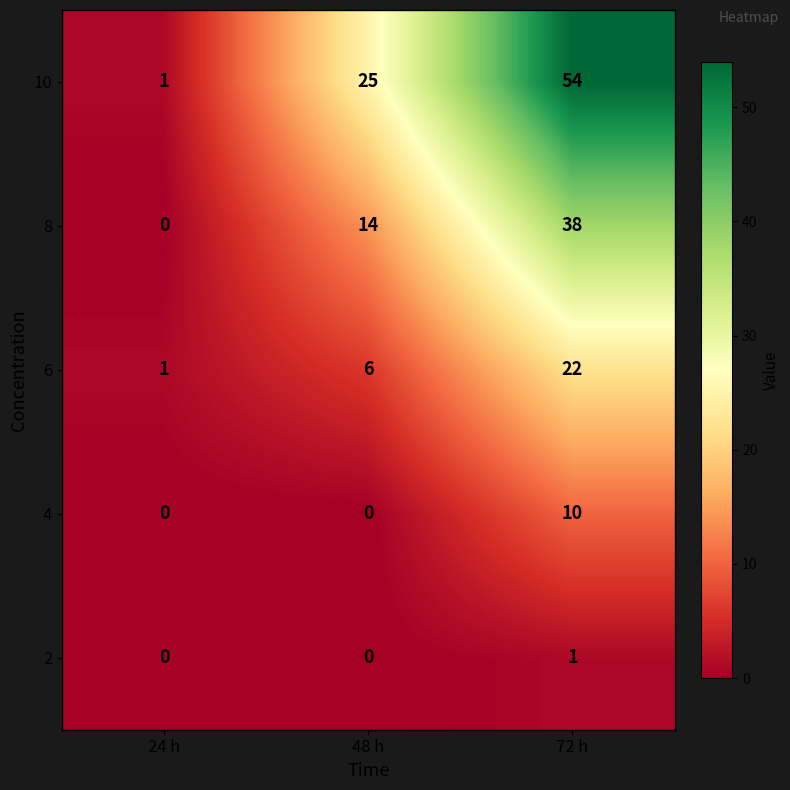

True or false: 4 has a value of -4 at 24 h.

False